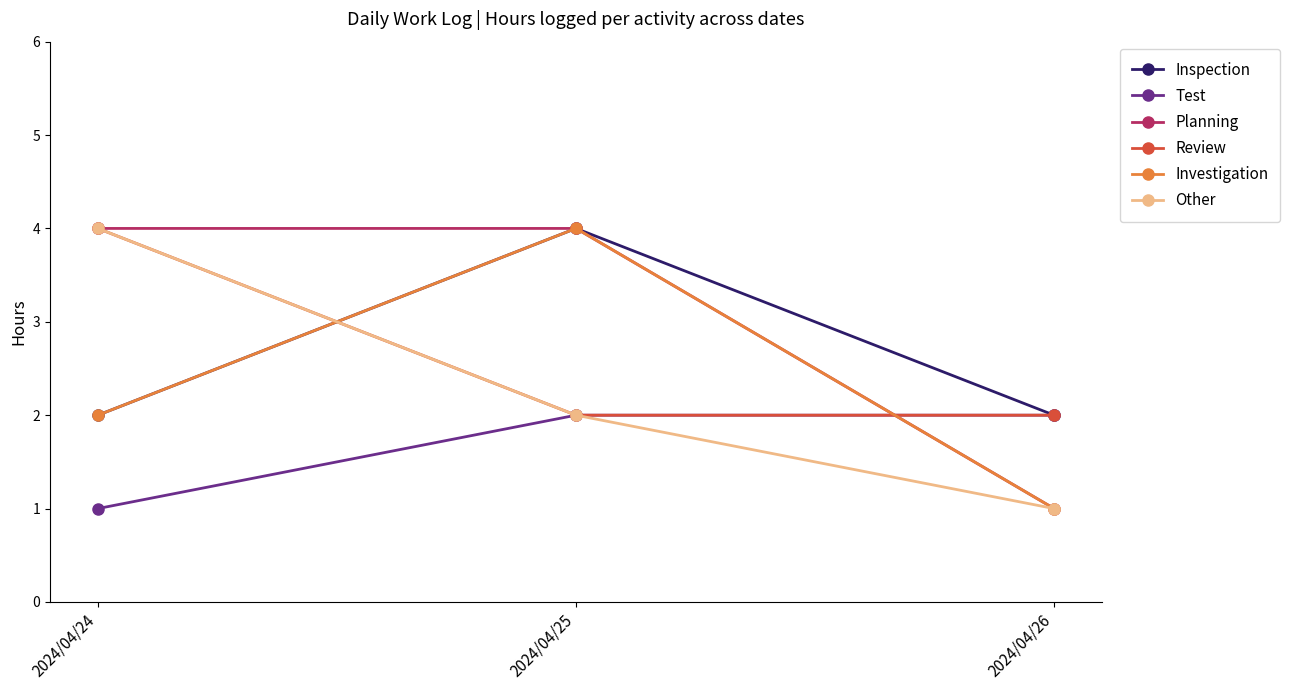

Reading right to left, list all the values displayed in this chart.

Inspection: 2	4	2
Test: 2	2	1
Planning: 1	4	4
Review: 2	2	4
Investigation: 1	4	2
Other: 1	2	4